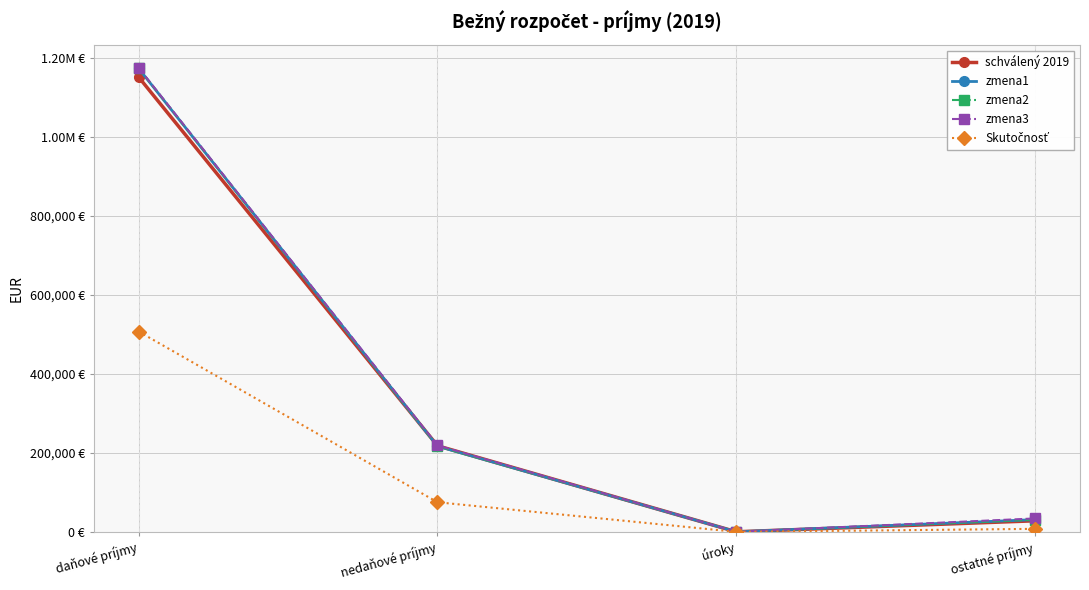

Does the chart have visible grid lines?

Yes